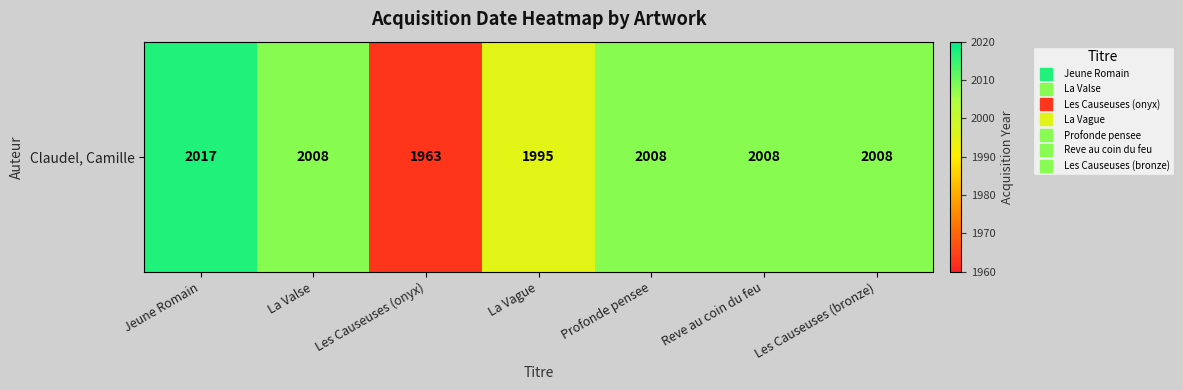

What is the change in value from Jeune Romain to La Vague?

-22